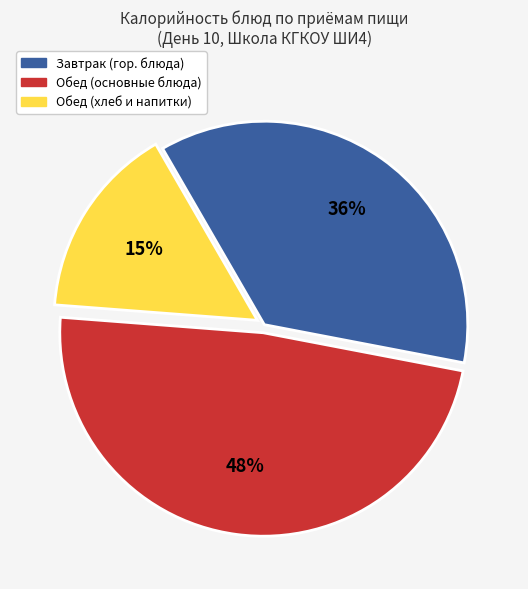

What is the ratio of the value at Завтрак (гор. блюда) to the value at Обед (основные блюда)?

0.8